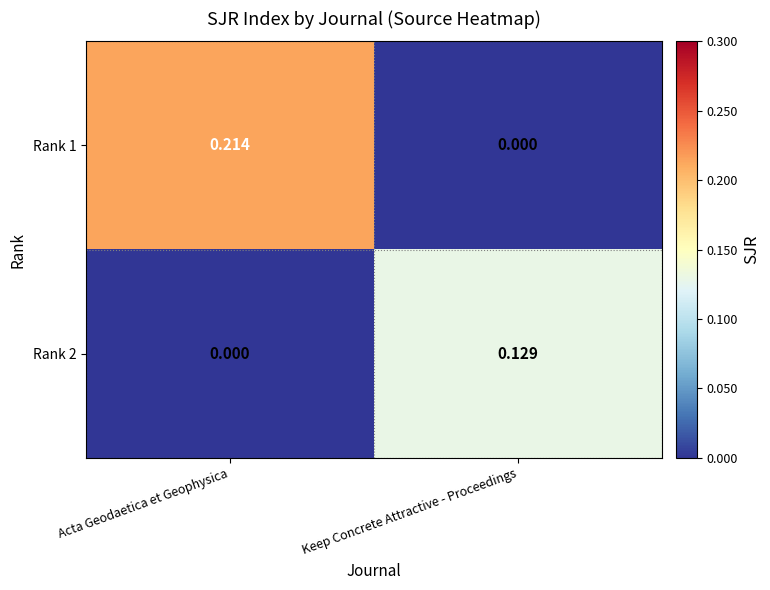

Is the value of Rank 2 at Keep Concrete Attractive - Proceedings greater than the value of Rank 1 at Keep Concrete Attractive - Proceedings?

Yes